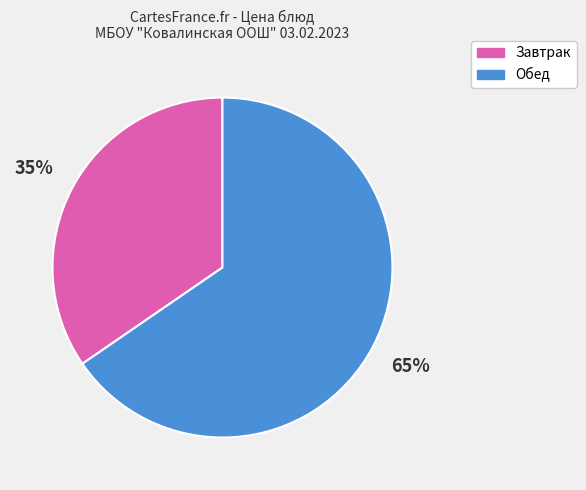

Which slice is the largest?

Обед